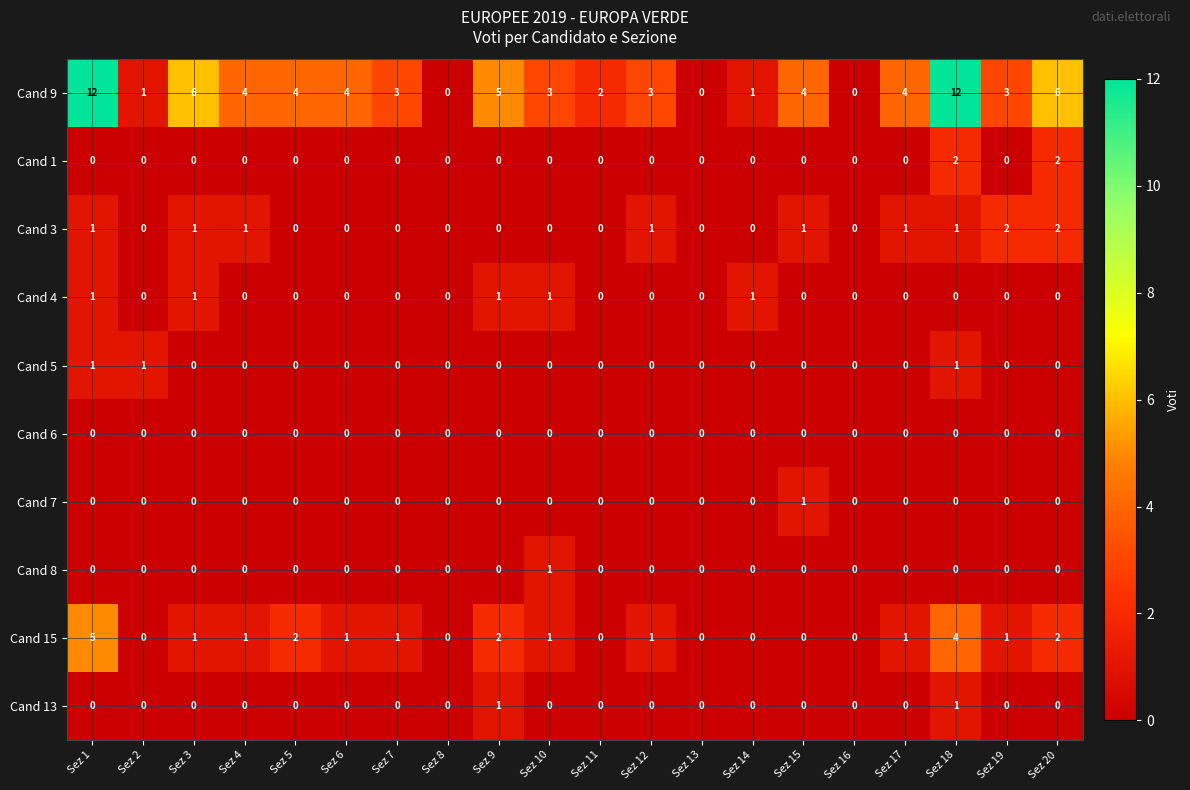

True or false: Cand 3 has a value of 1 at Sez 7.

False